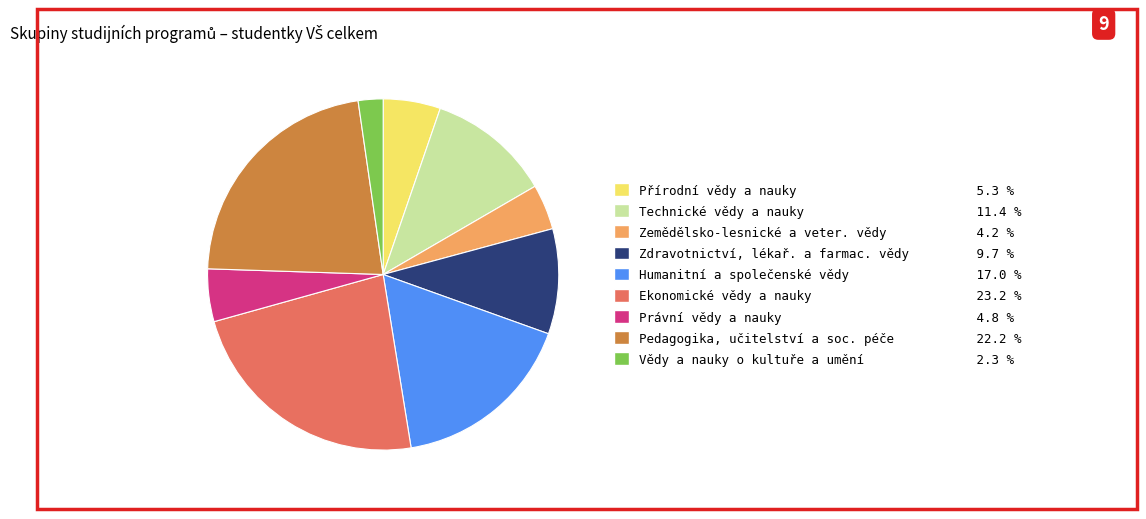

Combined, do Zemědělsko-lesnické a veter. vědy 4.2 % and Technické vědy a nauky 11.4 % account for over 50%?

No